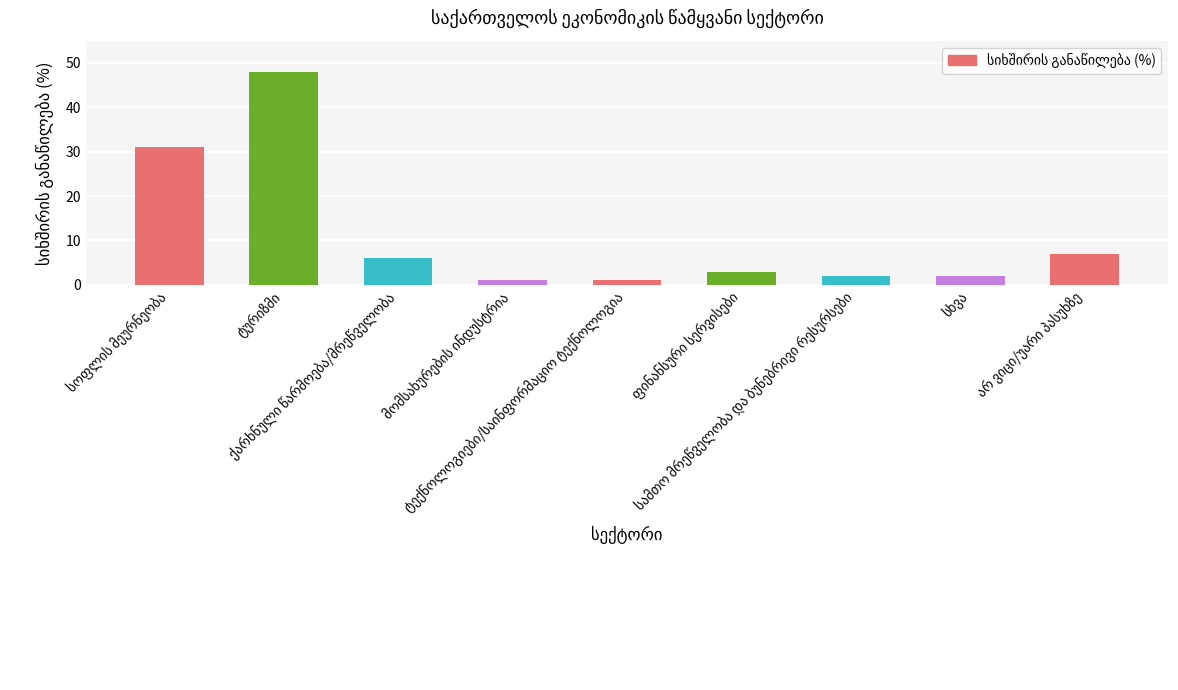

What is the minimum value shown in the chart?

1